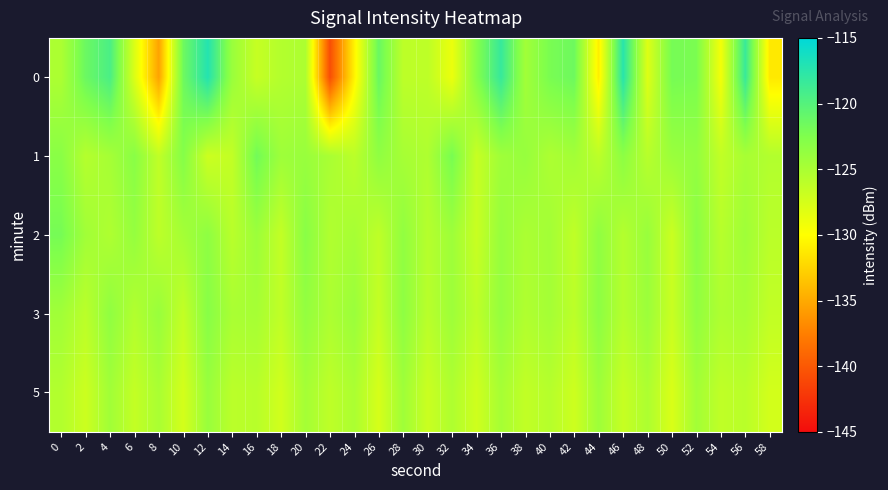

What is the difference between the highest and lowest values at 58?

5.8